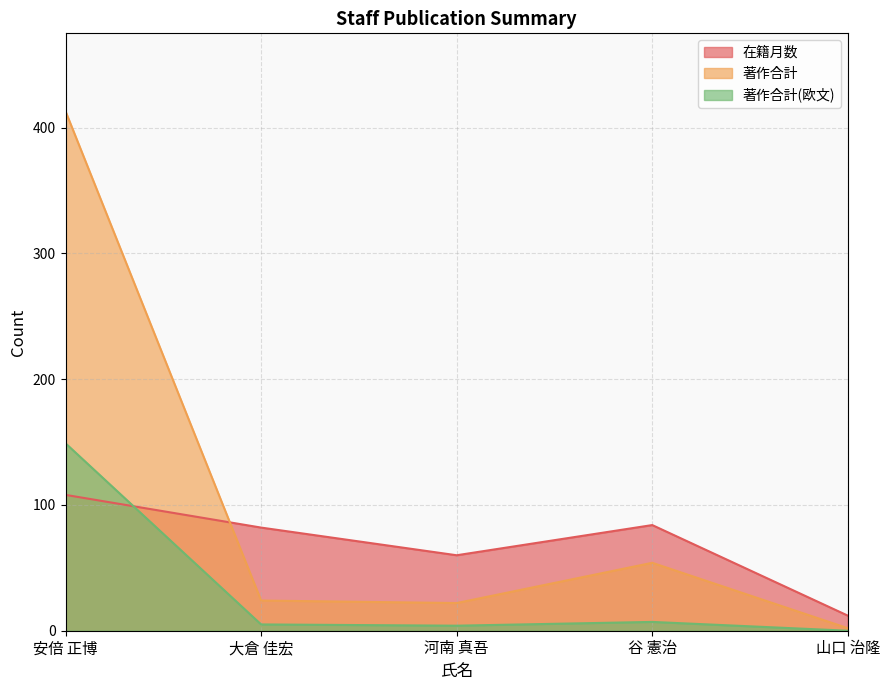

What is the minimum value for 著作合計?

2